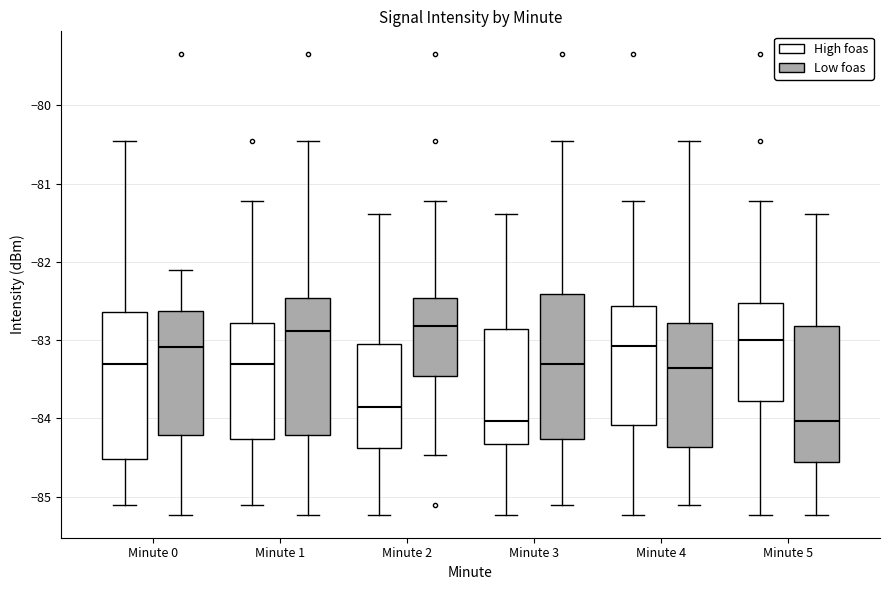

Reading left to right, transcribe this box plot: for each box, give where its median line is, the range the box spans, and where its two whiskers end, as read against the y-axis. The values are not printed on the chart, so give them approximately, as read against the axis.

Minute 0 (High foas): median -83.3, box -84.5 to -82.6, whiskers -85.1 to -80.5
Minute 0 (Low foas): median -83.1, box -84.2 to -82.6, whiskers -85.2 to -82.1
Minute 1 (High foas): median -83.3, box -84.3 to -82.8, whiskers -85.1 to -81.2
Minute 1 (Low foas): median -82.9, box -84.2 to -82.5, whiskers -85.2 to -80.5
Minute 2 (High foas): median -83.9, box -84.4 to -83.1, whiskers -85.2 to -81.4
Minute 2 (Low foas): median -82.8, box -83.5 to -82.5, whiskers -84.5 to -81.2
Minute 3 (High foas): median -84.0, box -84.3 to -82.9, whiskers -85.2 to -81.4
Minute 3 (Low foas): median -83.3, box -84.3 to -82.4, whiskers -85.1 to -80.5
Minute 4 (High foas): median -83.1, box -84.1 to -82.6, whiskers -85.2 to -81.2
Minute 4 (Low foas): median -83.4, box -84.4 to -82.8, whiskers -85.1 to -80.5
Minute 5 (High foas): median -83.0, box -83.8 to -82.5, whiskers -85.2 to -81.2
Minute 5 (Low foas): median -84.0, box -84.6 to -82.8, whiskers -85.2 to -81.4